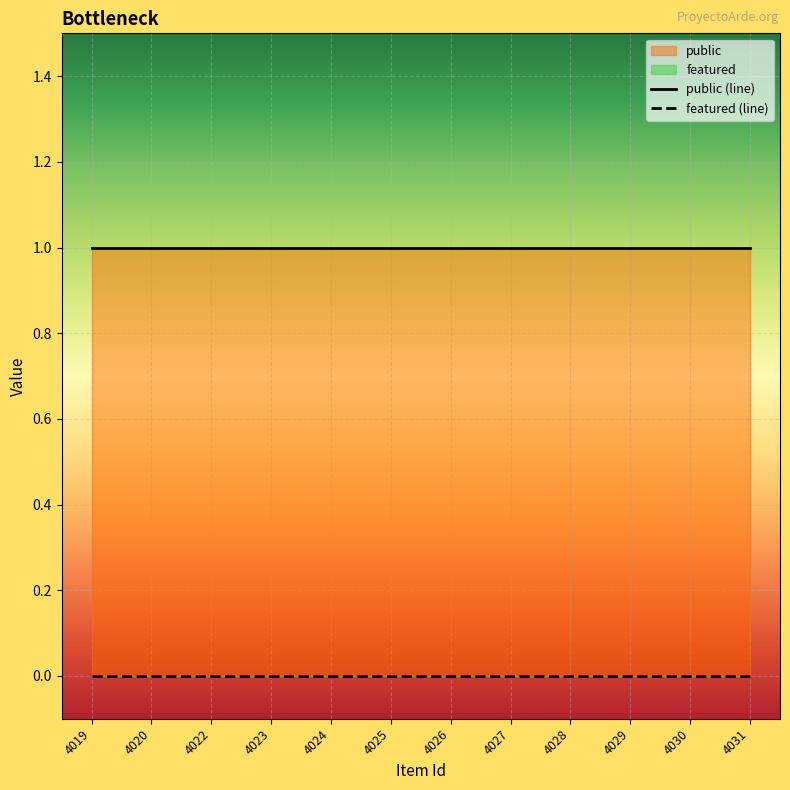

Reading left to right, transcribe all the data shown in this chart.

public: 1	1	1	1	1	1	1	1	1	1	1	1
featured: 0	0	0	0	0	0	0	0	0	0	0	0